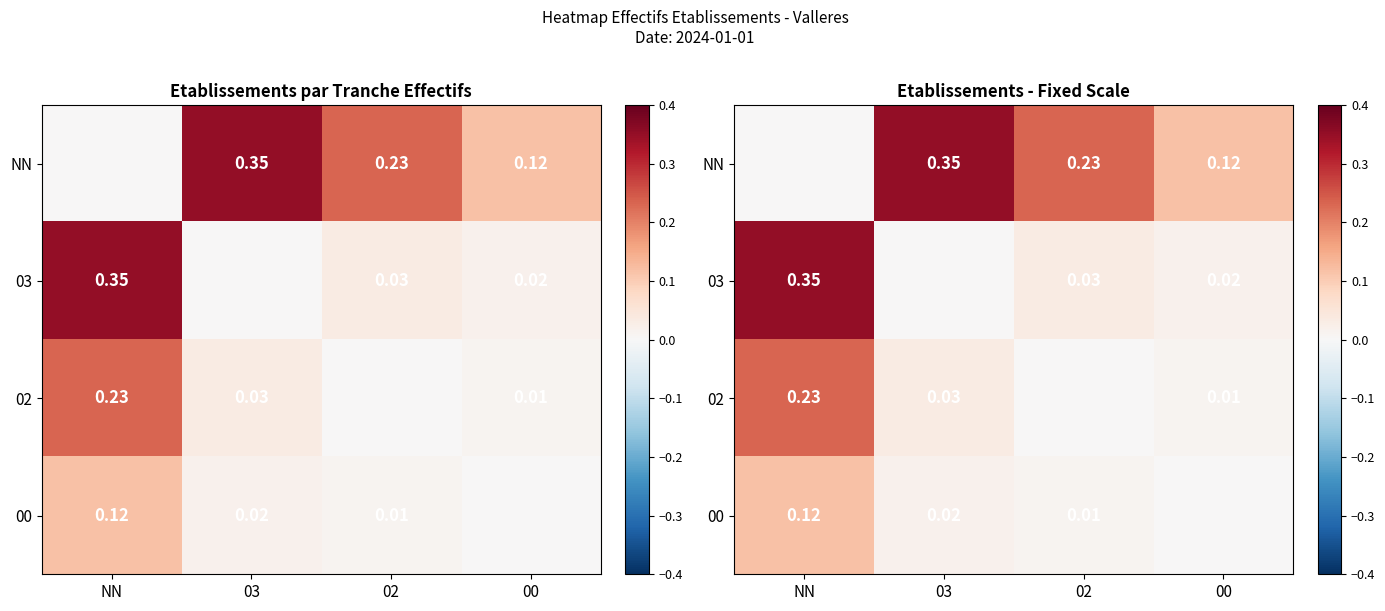

At which label is NN closest to 0?

NN